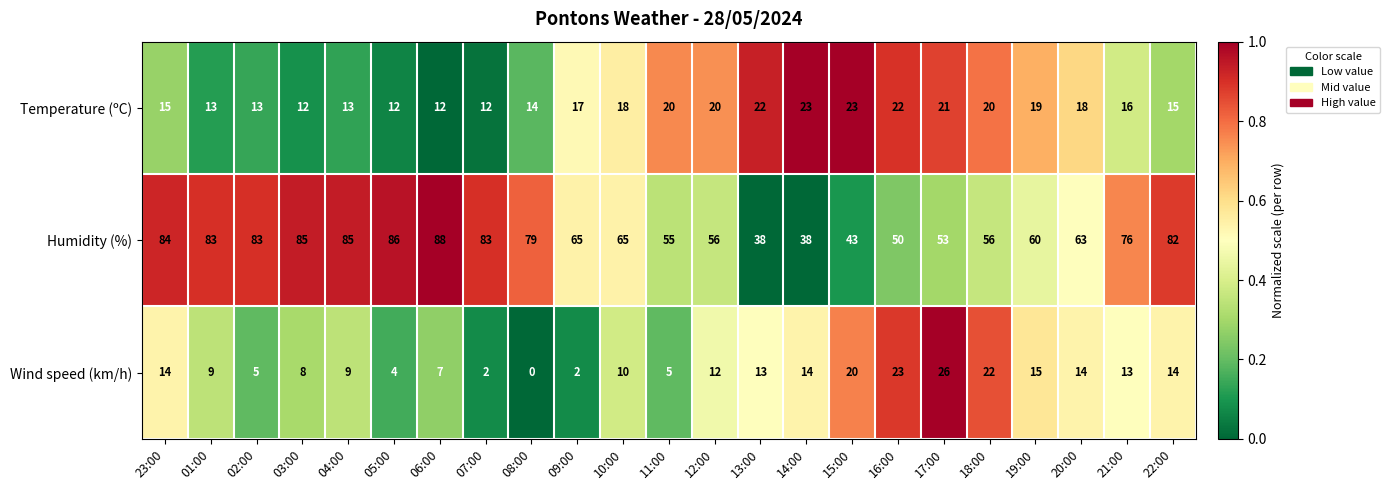

What is the sum of the Wind speed (km/h) values at 03:00 and 06:00?

15